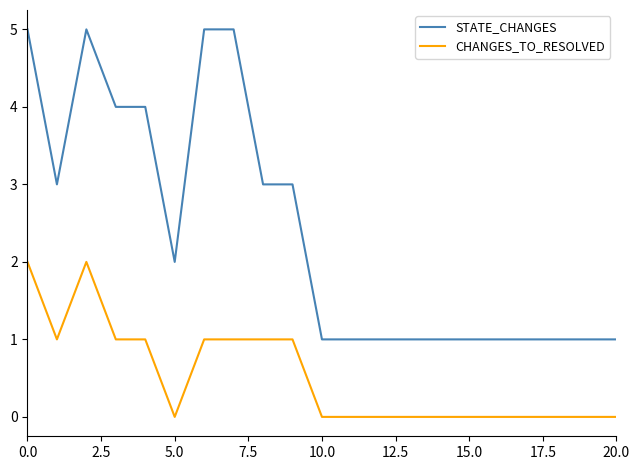

What is the difference between the second highest and second lowest values in the STATE_CHANGES series?

4